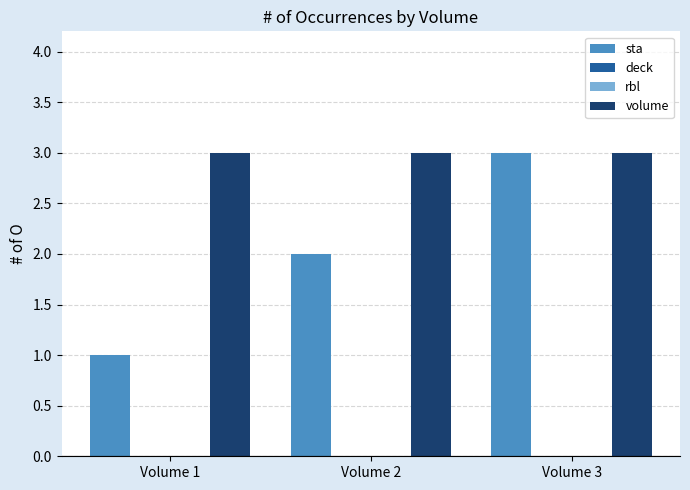

Which series changed the most between Volume 2 and Volume 3?

sta